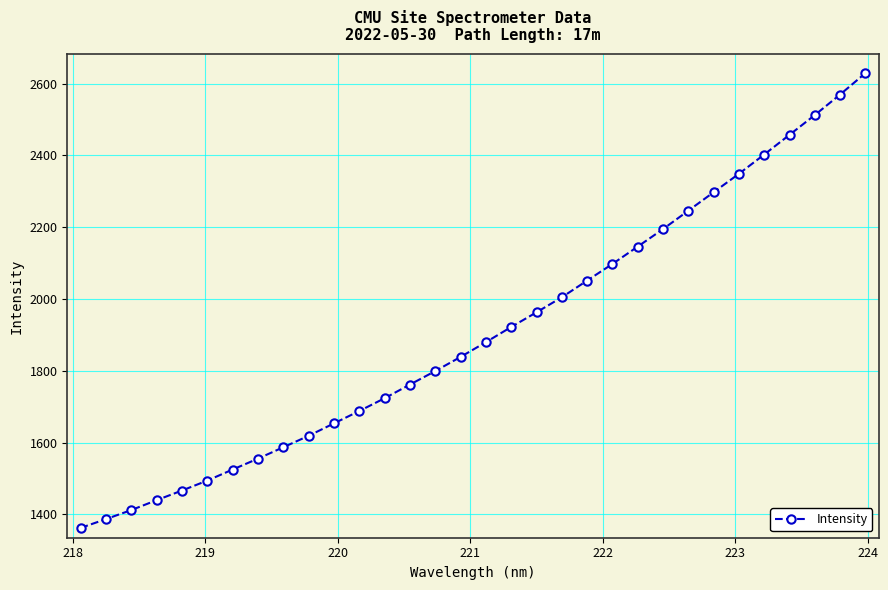

True or false: the data has more than 0 interior local peaks.

False